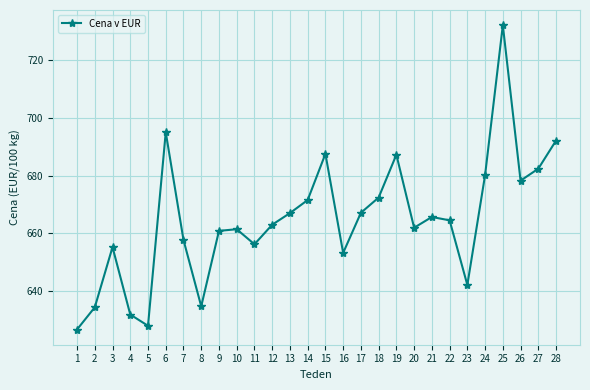

Is it true that the value at 1 is 431.7?

False